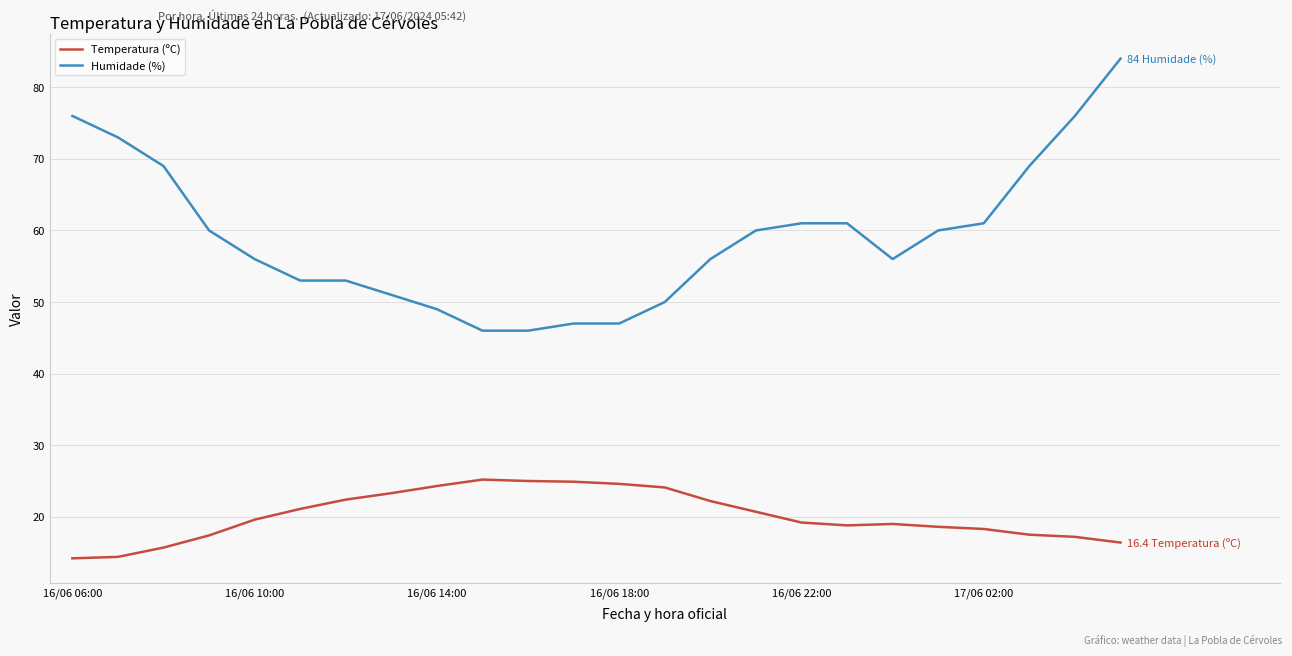

What is the highest value of the Humidade (%) series?

84.0